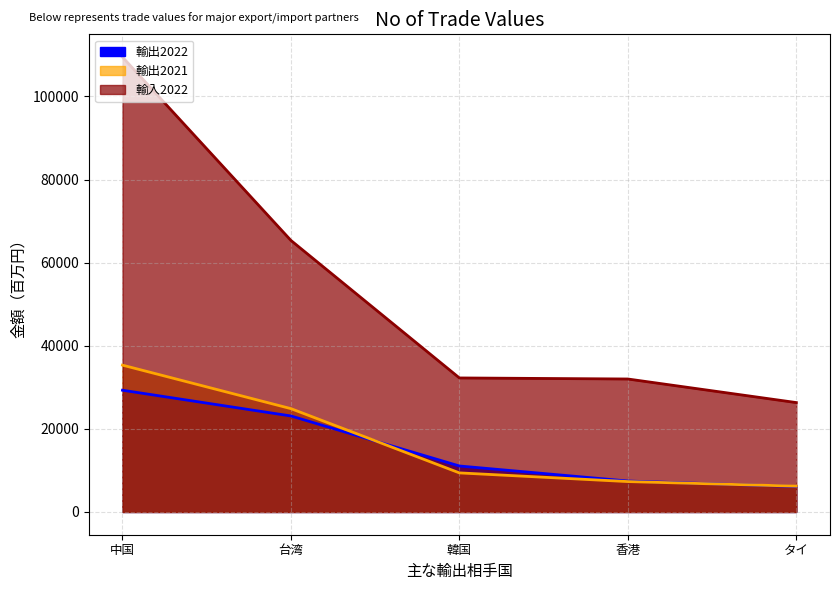

How many series are shown in this chart?

3